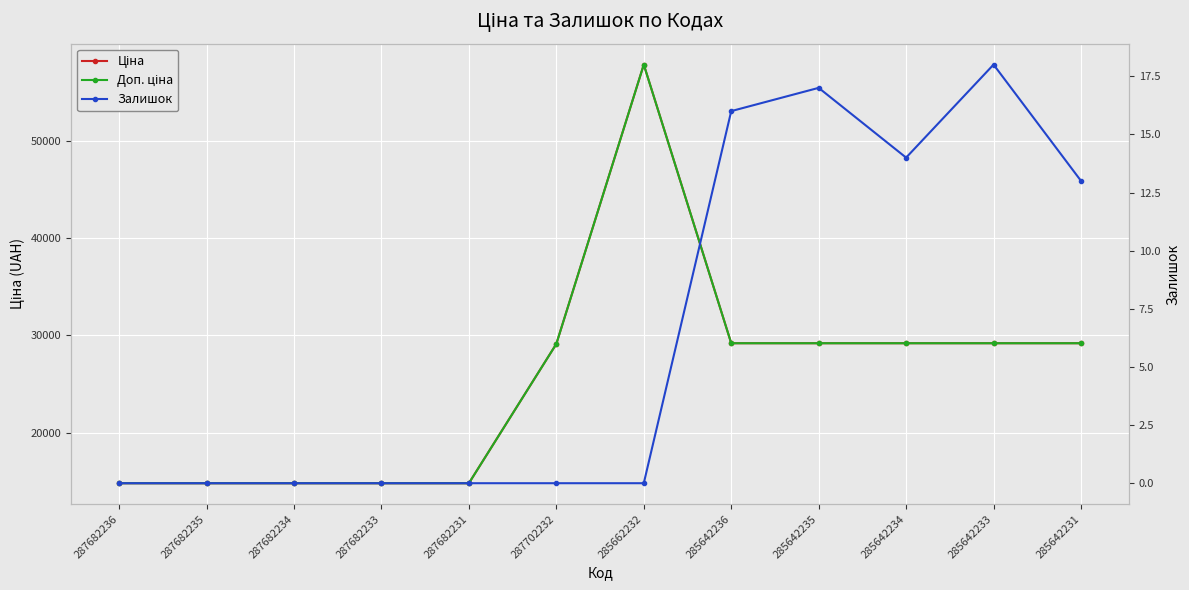

List the labels in order of Доп. ціна value, largest first.

285662232, 285642236, 285642235, 285642234, 285642233, 285642231, 287702232, 287682236, 287682235, 287682234, 287682233, 287682231